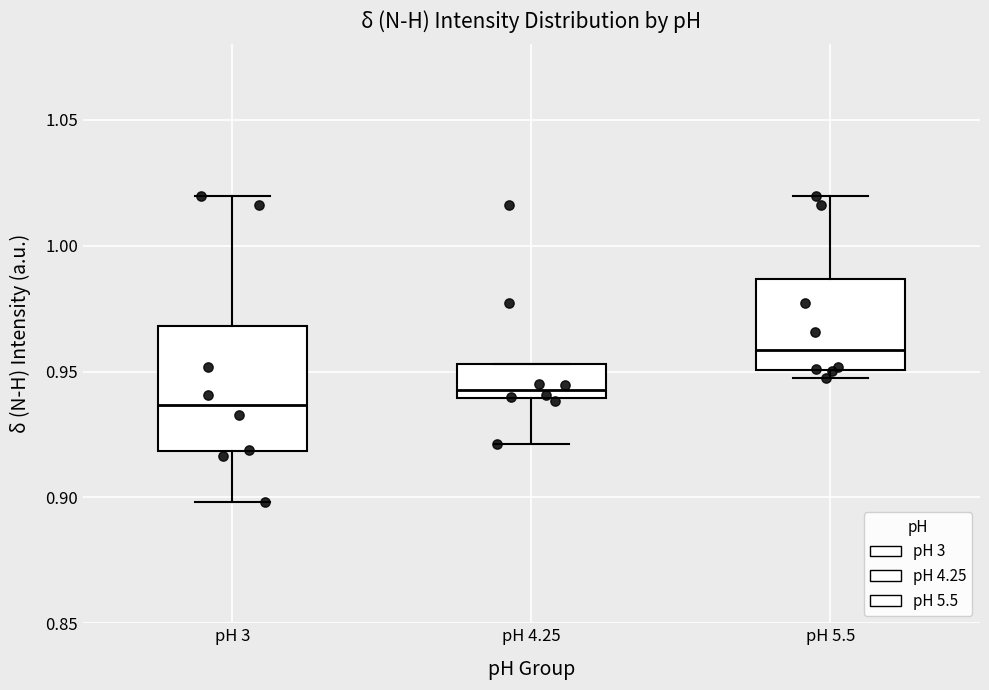

Comparing the boxes themselves (not the whiskers), which one is the tallest?

pH 3